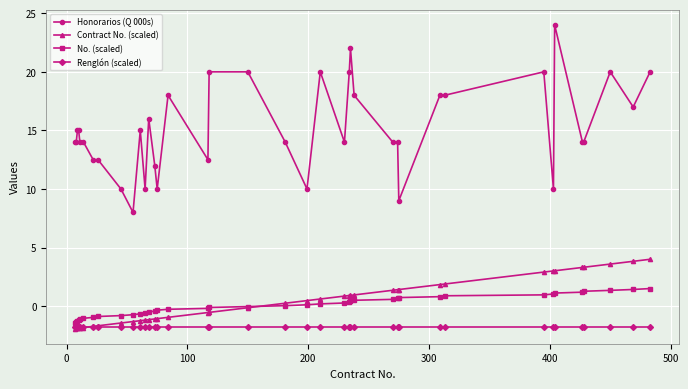

Which series has the largest total across all categories?

Honorarios (Q 000s)